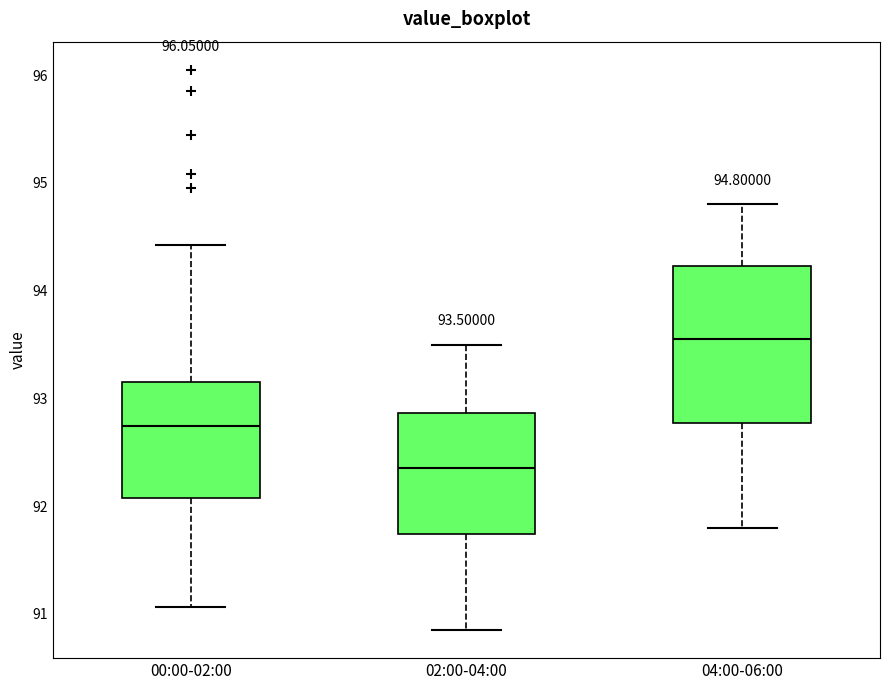

Comparing the boxes themselves (not the whiskers), which one is the tallest?

04:00-06:00